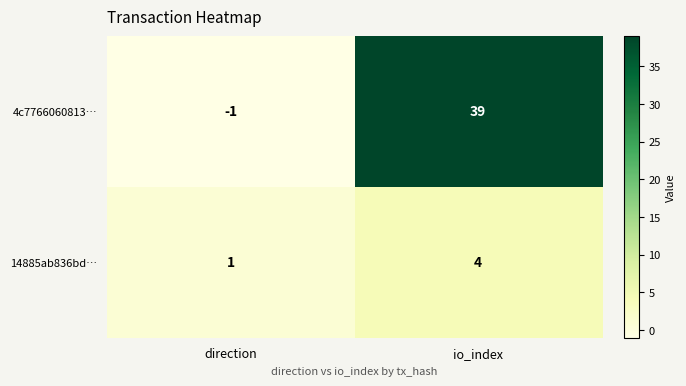

At which category does the chart reach its minimum across all series?

direction